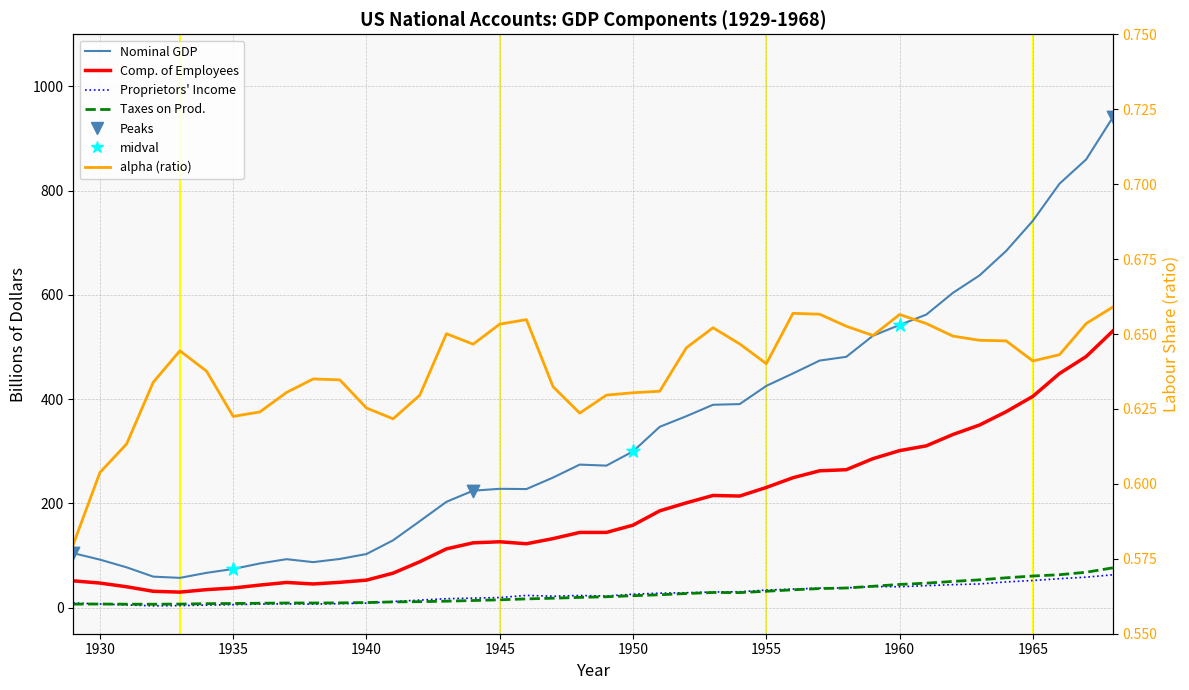

Which series reaches the minimum Y coordinate?

alpha (ratio)